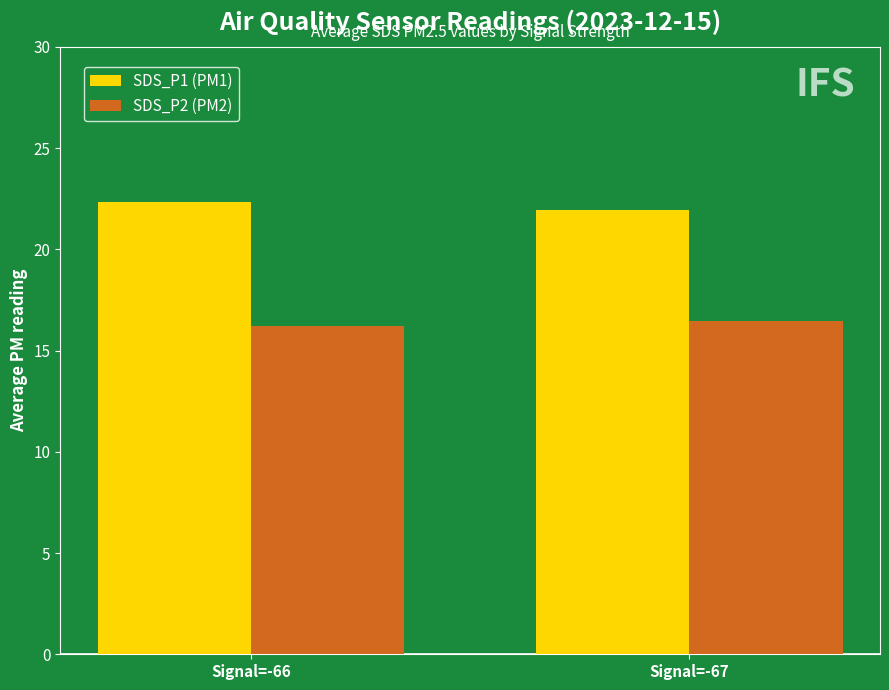

Reading left to right, what are all the values shown in this chart?

SDS_P1 (PM1): Signal=-66=22.4	Signal=-67=21.9
SDS_P2 (PM2): Signal=-66=16.2	Signal=-67=16.5